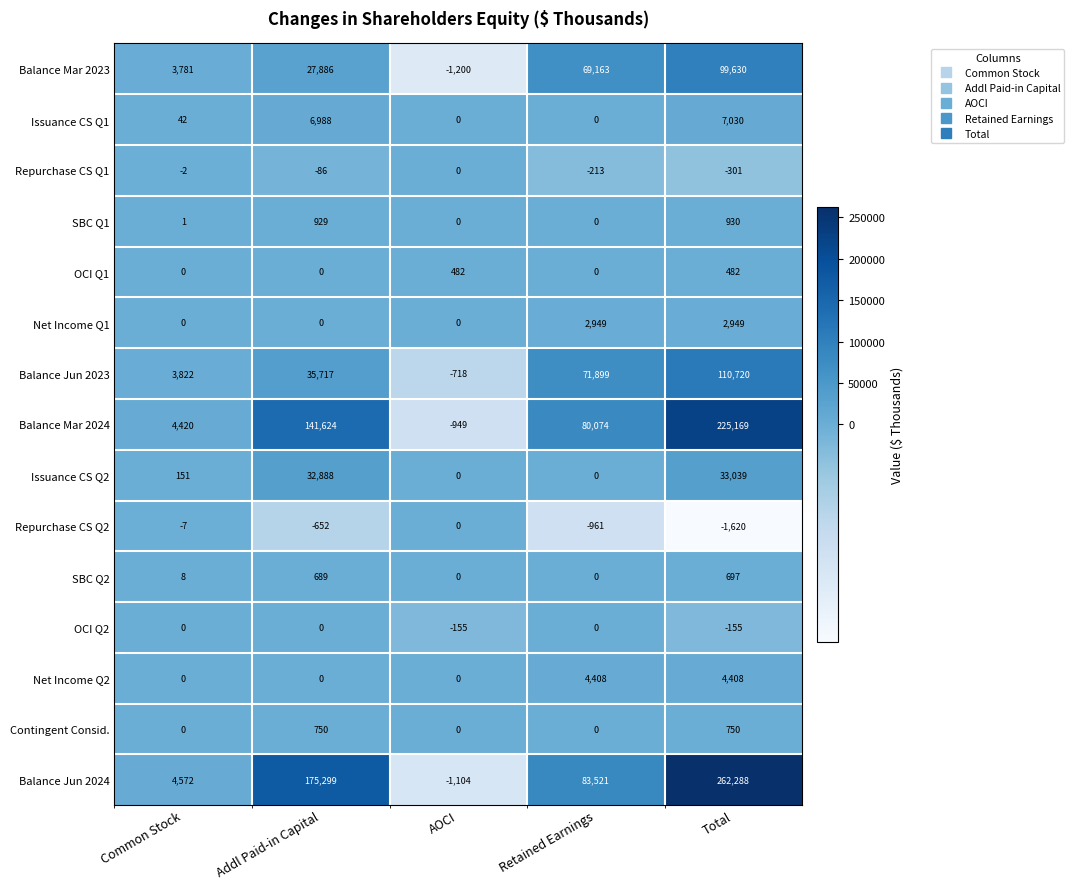

What is the approximate value of Balance Jun 2024 at Retained Earnings, to the nearest 100?

83500